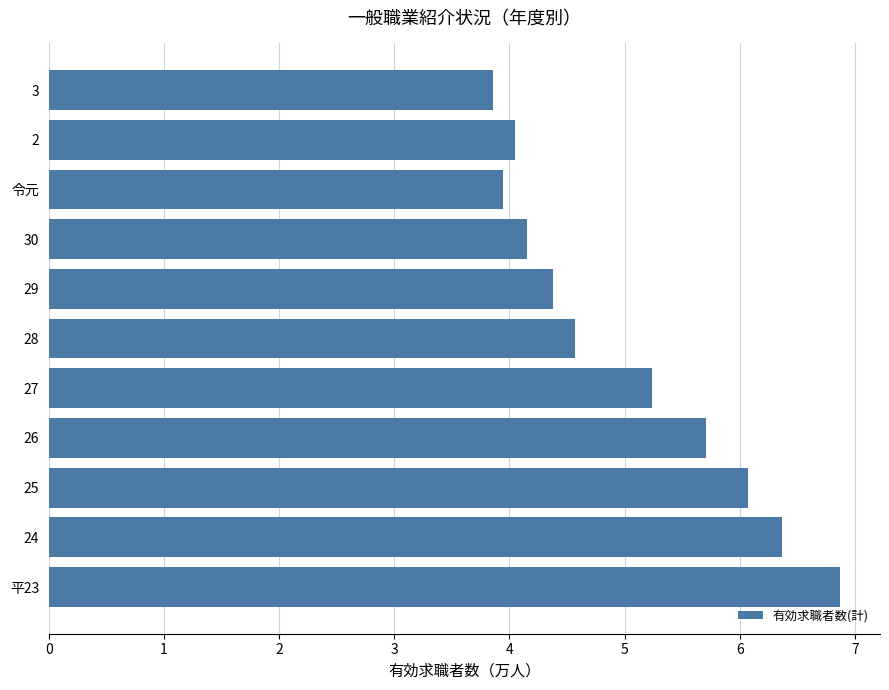

Reading bottom to top, transcribe all the data shown in this chart.

6.9	6.4	6.1	5.7	5.2	4.6	4.4	4.2	3.9	4.0	3.9